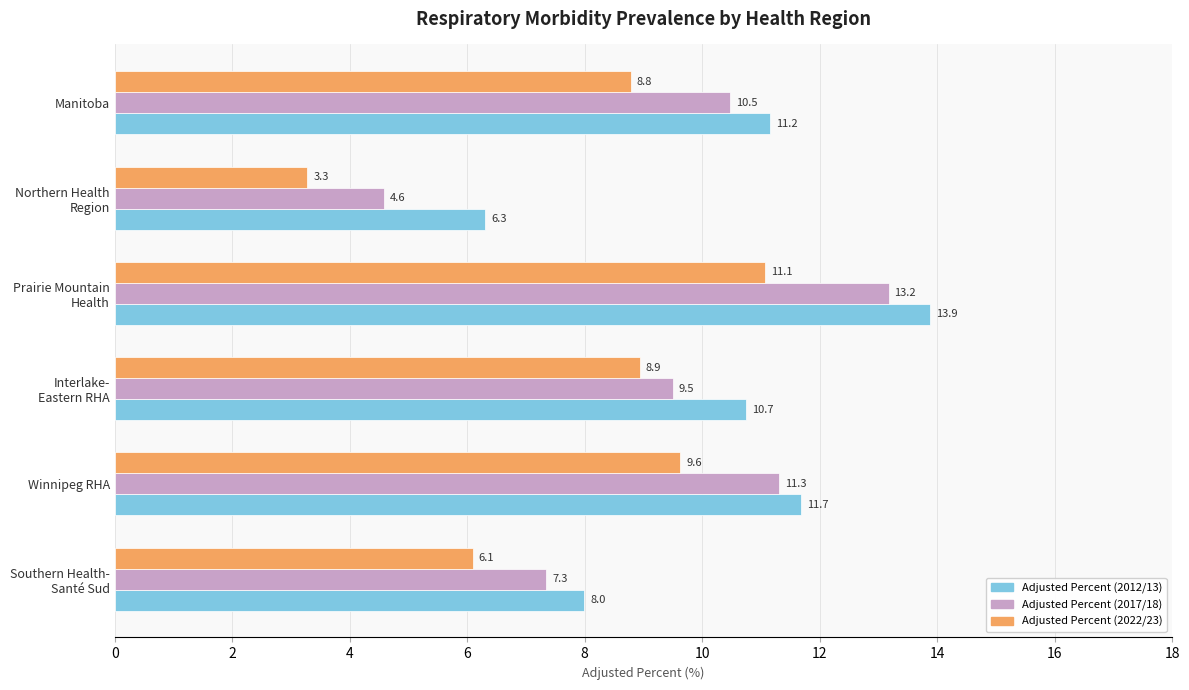

Which series has the widest spread of values?

Adjusted Percent (2017/18)